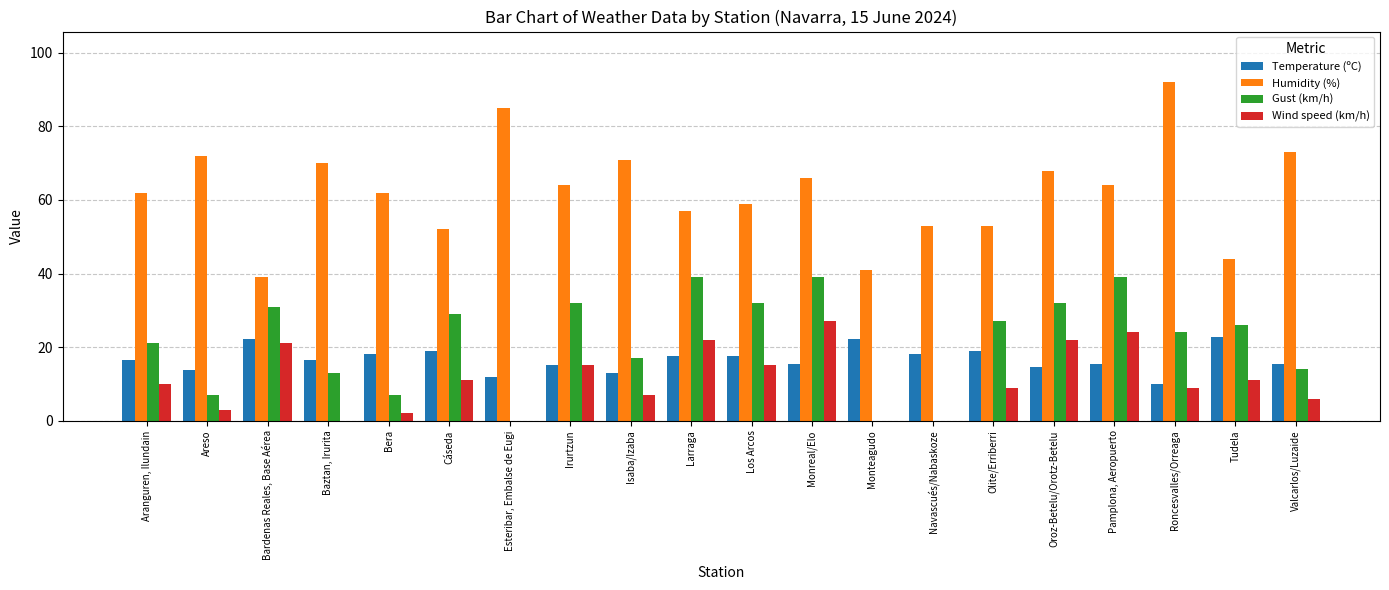

What value does the Humidity (%) series have at Monreal/Elo?

66.0